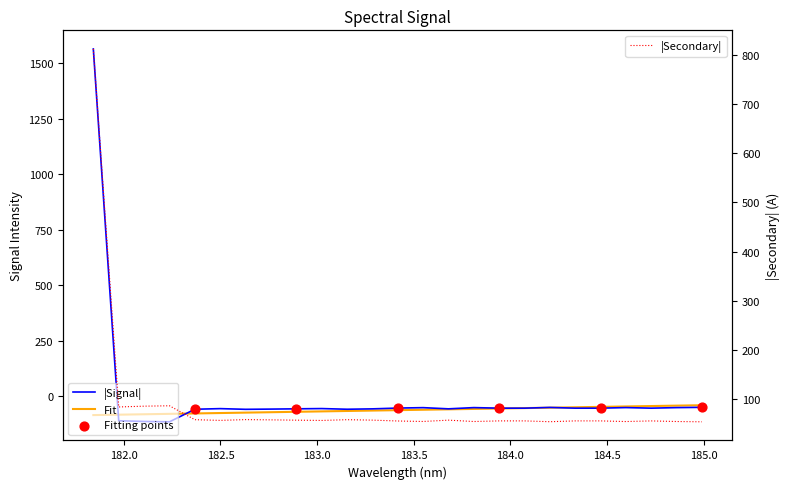

What is the change in value from 183.2863821962 to 183.6800245112?

+0.1